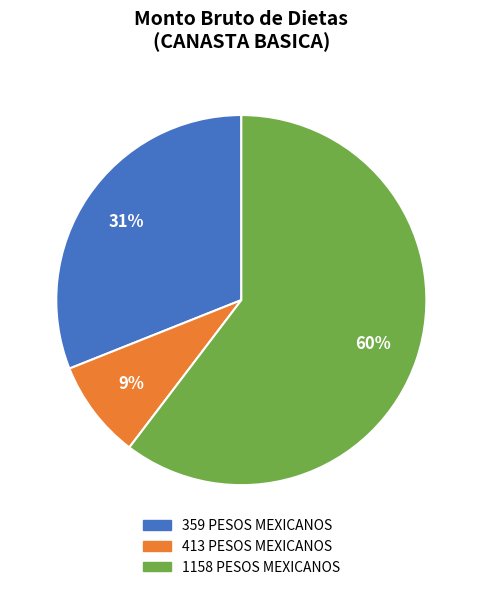

Which has a higher value, 1158 or 413?

1158